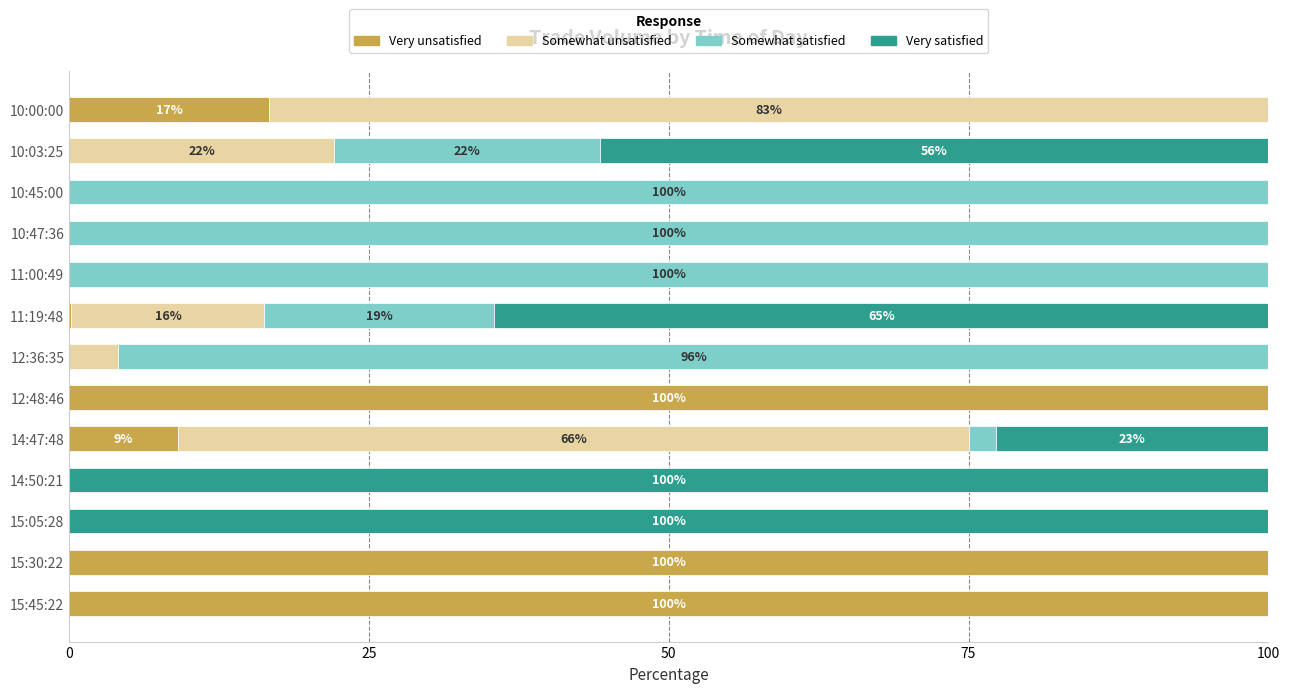

What is the sum of all Very unsatisfied values?

325.9